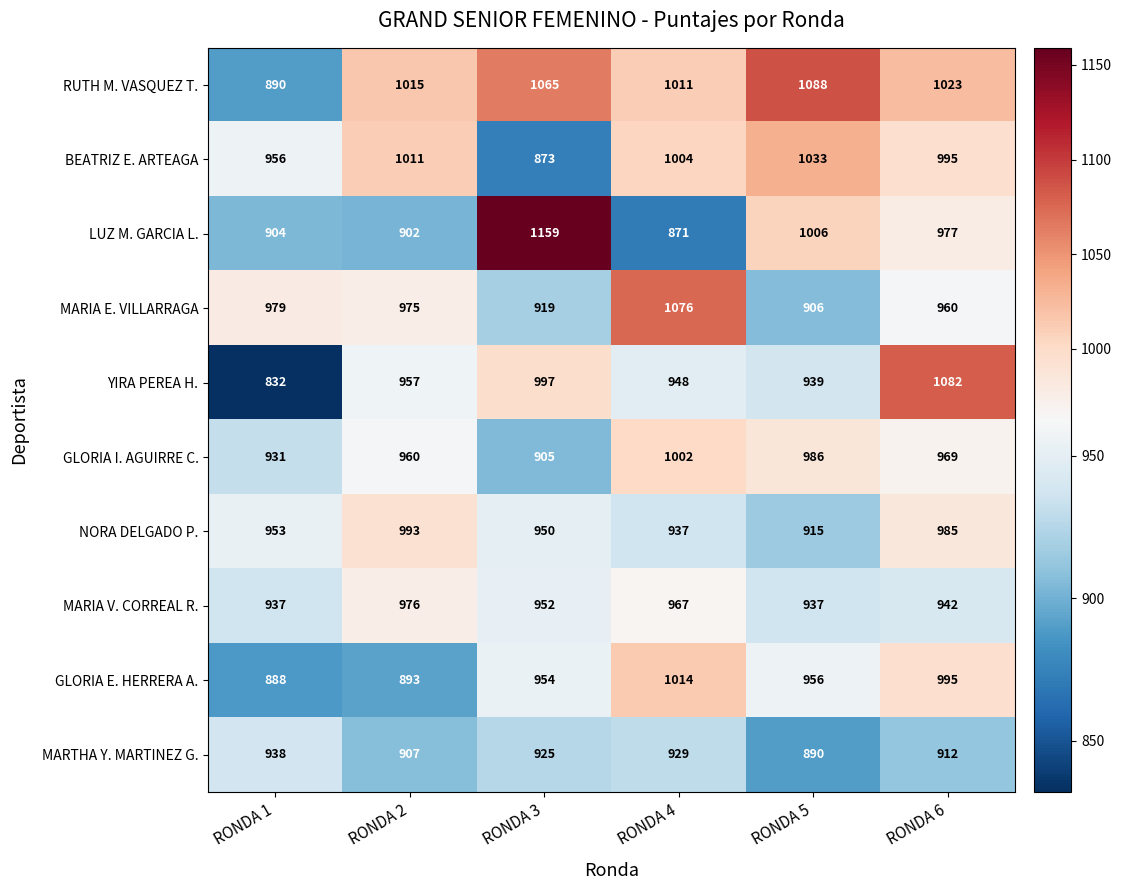

What is the spread (max minus min) of values at RONDA 4?

205